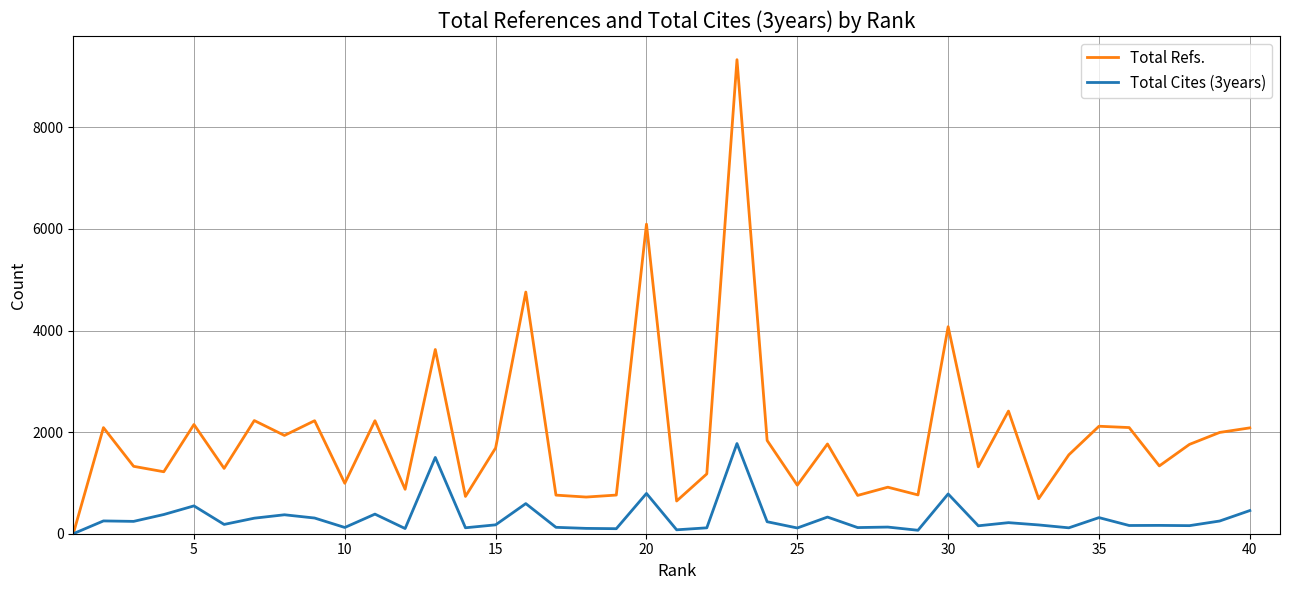

Which series has the largest range (max minus min)?

Total Refs.